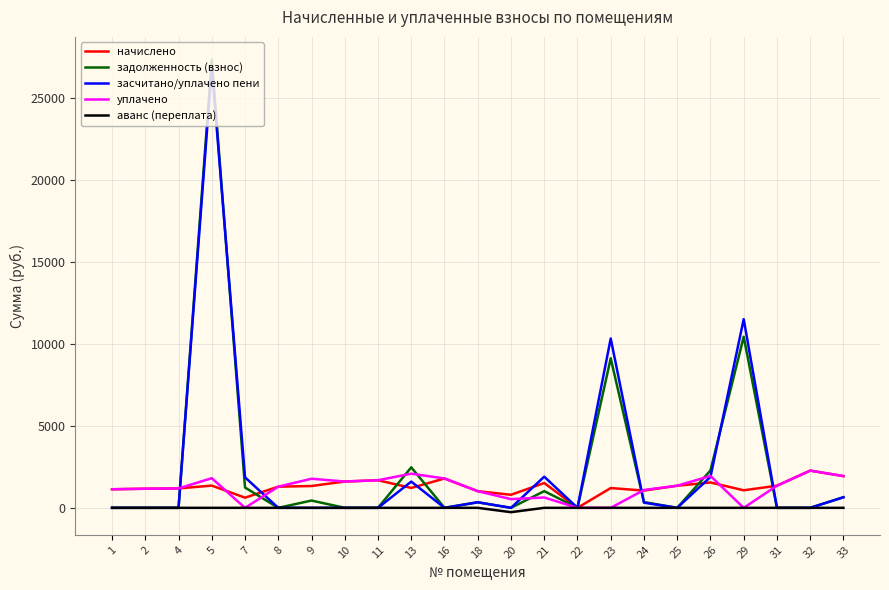

The value of аванс (переплата) at 1 is 0.0. True or false?

True